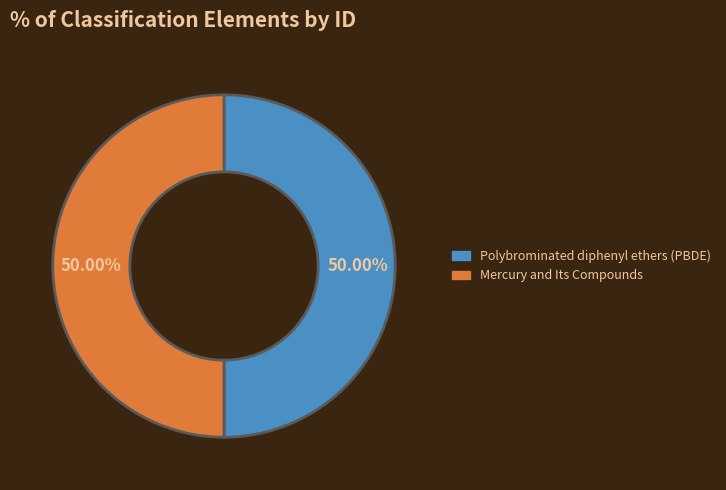

True or false: Polybrominated diphenyl ethers (PBDE) accounts for 50% of the total.

True